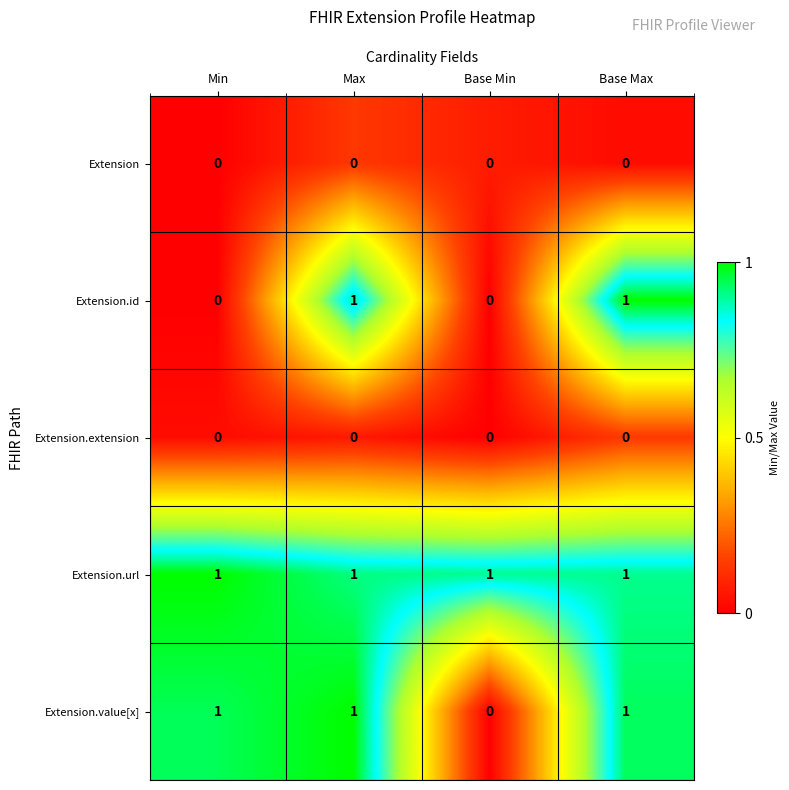

What is the sum of all Extension.value[x] values?

3